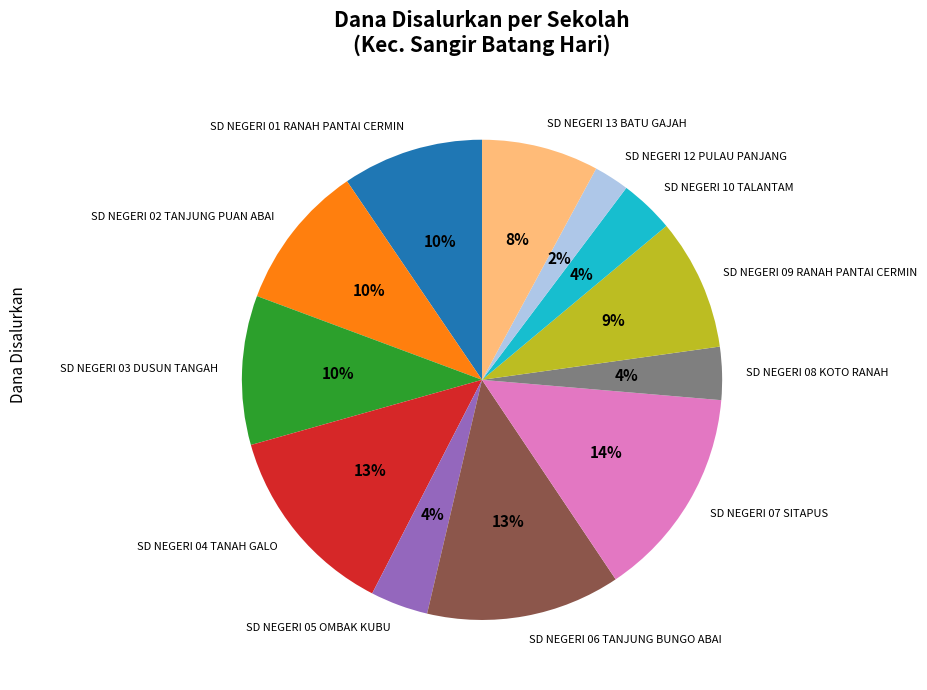

Is it true that SD NEGERI 09 RANAH PANTAI CERMIN is 9% of the pie?

True